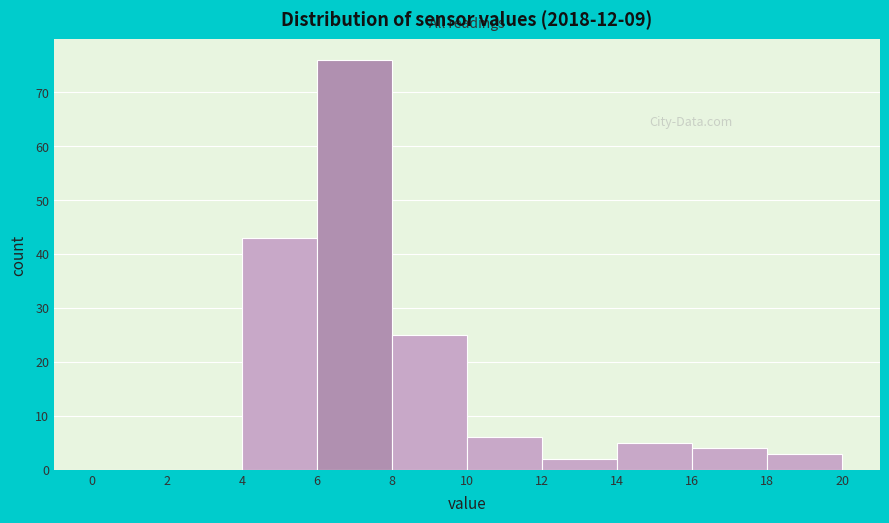

Reading left to right, list every bar in this chart as the range it spans on the x-axis followed by its height. The values are not printed on the chart, so give them approximately, as read against the axis.

0 to 2: 0
2 to 4: 0
4 to 6: 43
6 to 8: 76
8 to 10: 25
10 to 12: 6
12 to 14: 2
14 to 16: 5
16 to 18: 4
18 to 20: 3